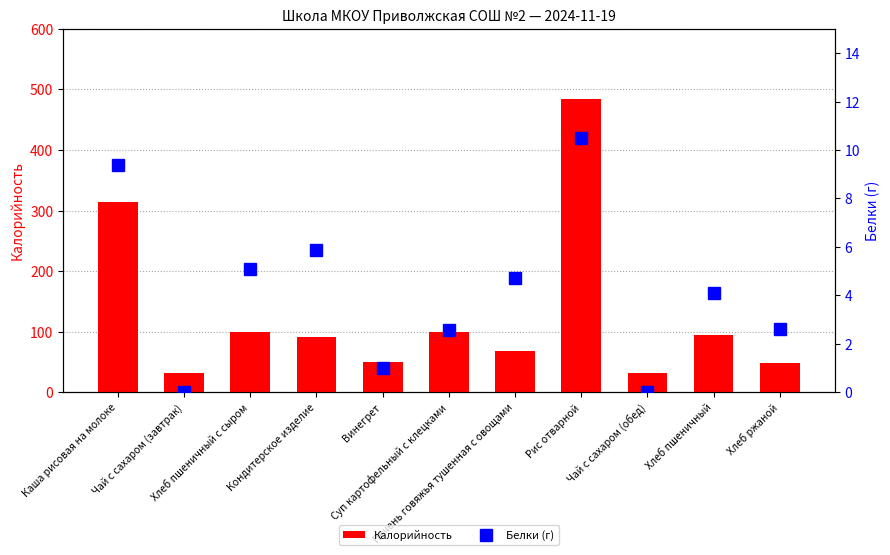

At which label does Белки (г) reach its peak?

Рис отварной